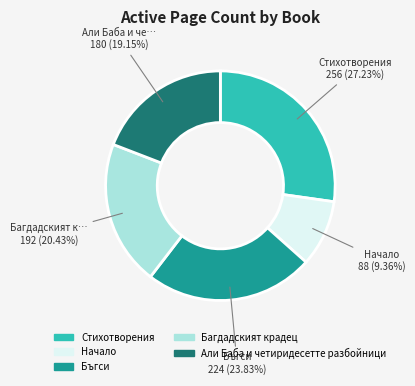

Is Али Баба и четиридесетте разбойници the majority of the pie?

No